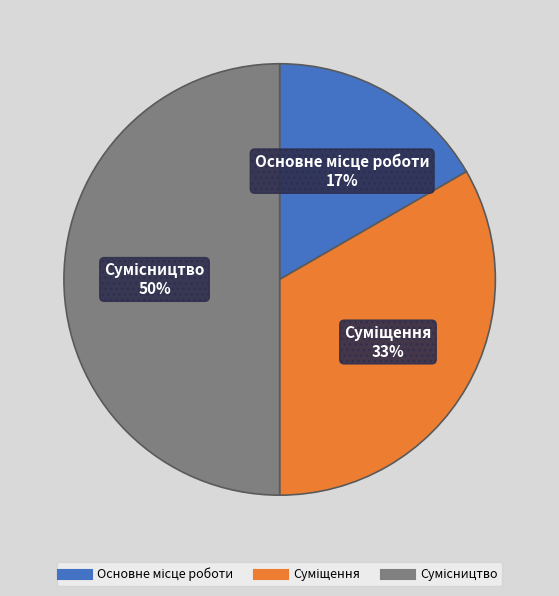

To the nearest percent, what percentage of the pie is Сумісництво?

50%